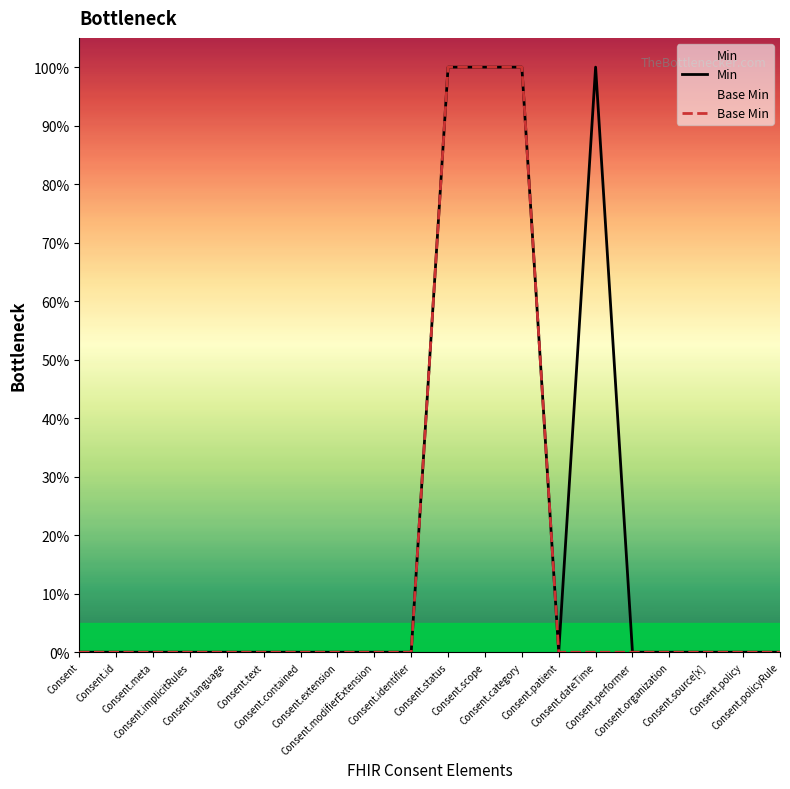

Which series changed the most between Consent.meta and Consent.patient?

Min